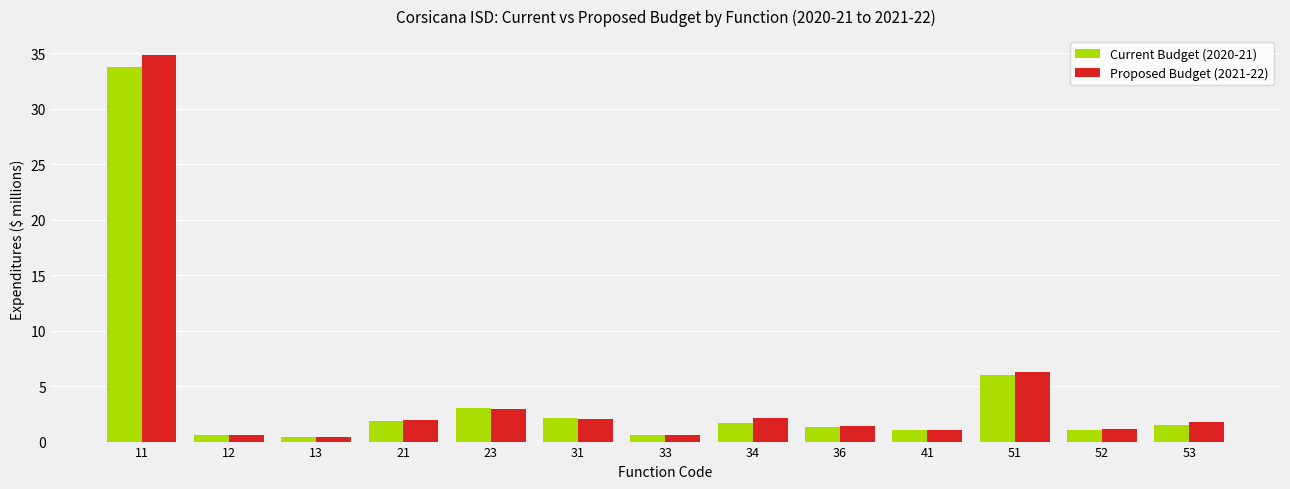

How many categories are shown in the chart?

13